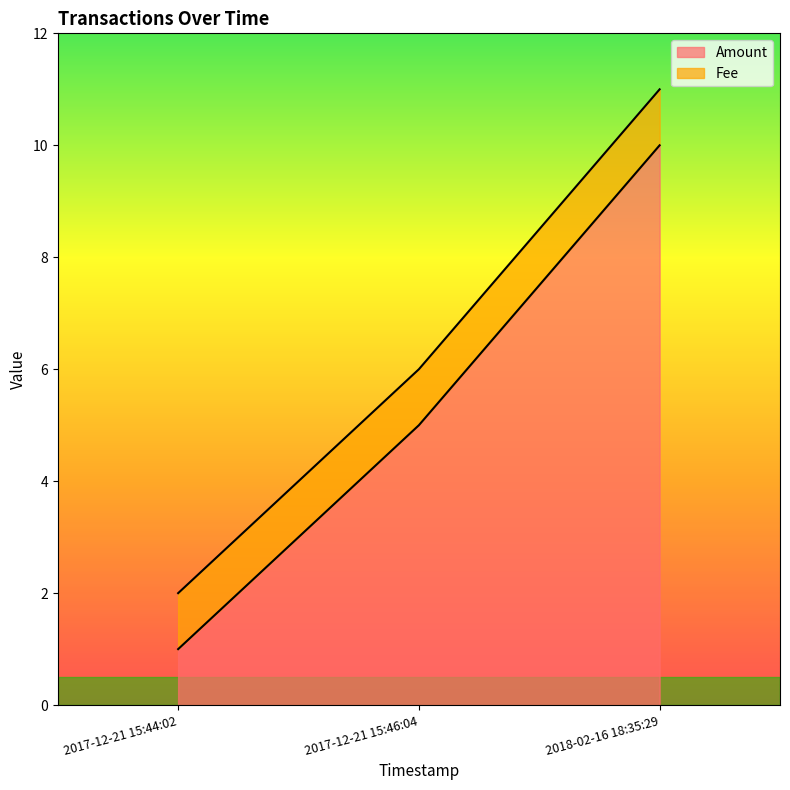

Read the value at 2017-12-21 15:44:02.

1